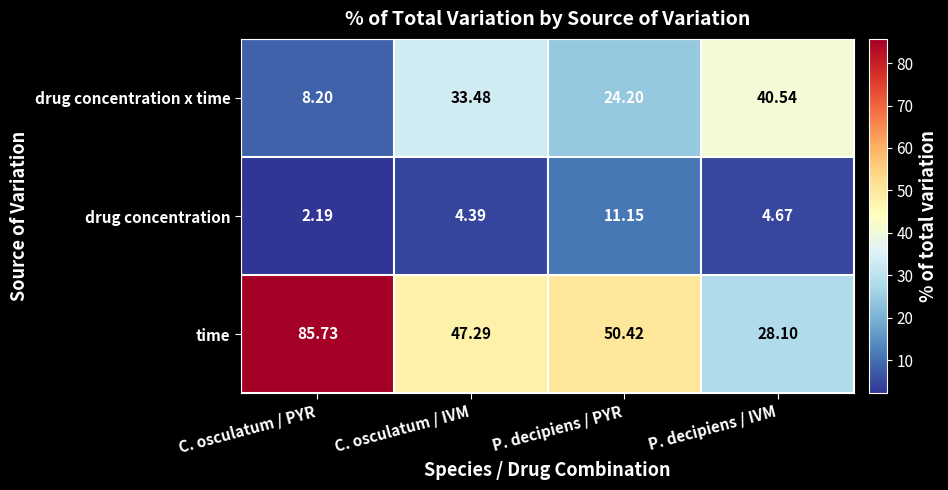

List the series in order of their peak value, highest first.

time, drug concentration x time, drug concentration